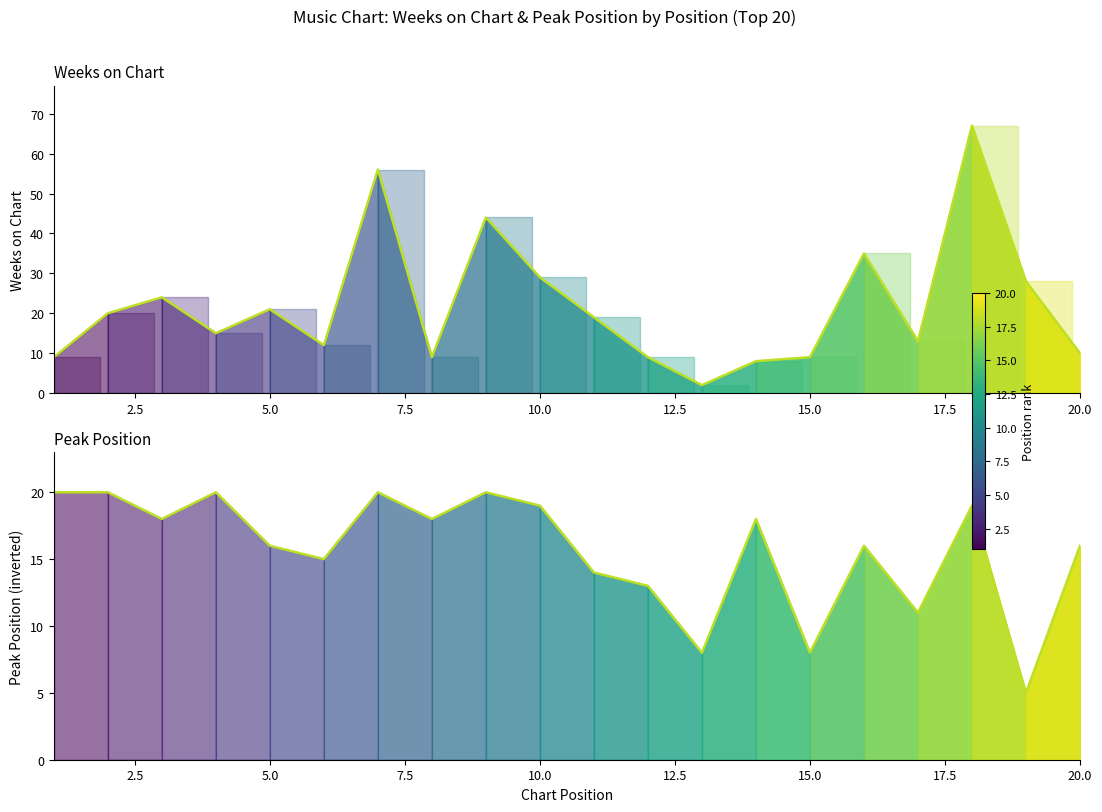

True or false: Weeks on Chart line has more than 1 points higher than both neighbors.

True